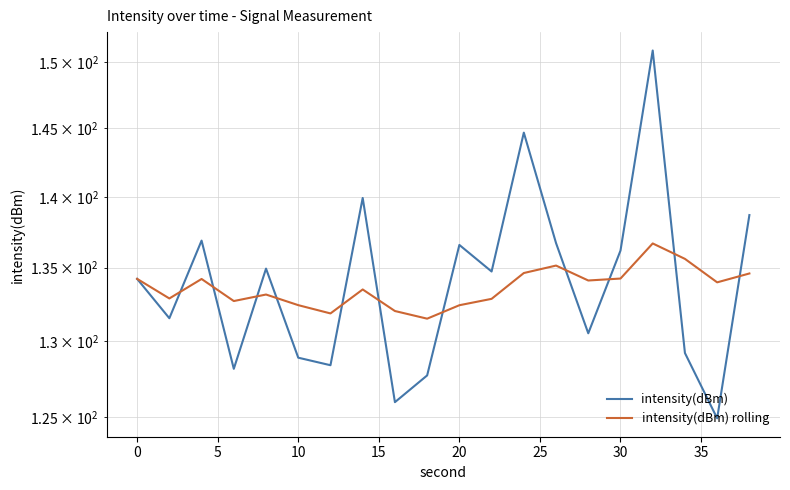

Between 15 and 10, which series saw the biggest shift?

intensity(dBm)